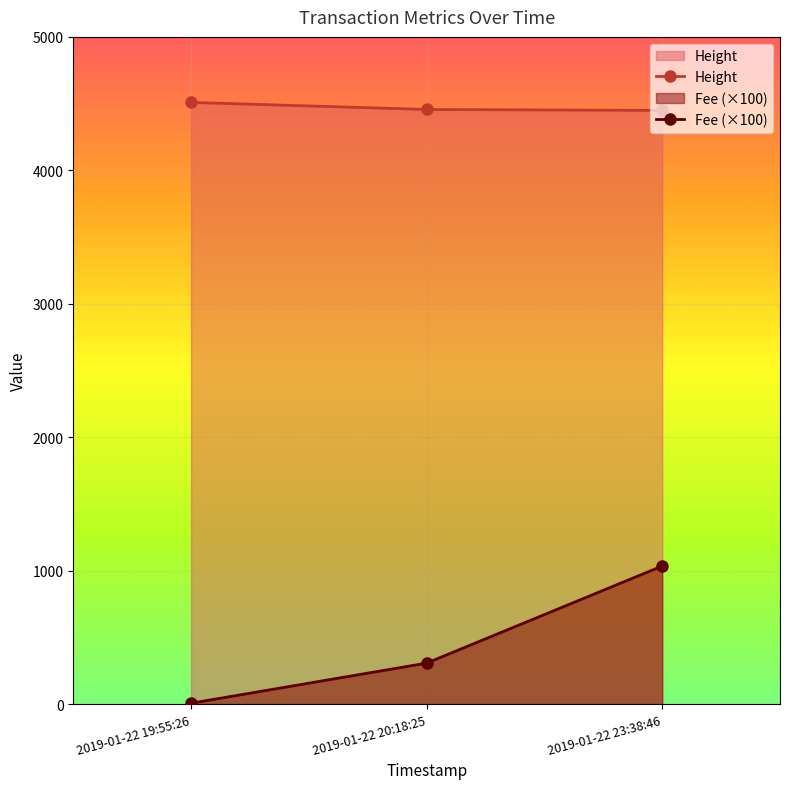

At how many categories does at least one series exceed 1370?

3